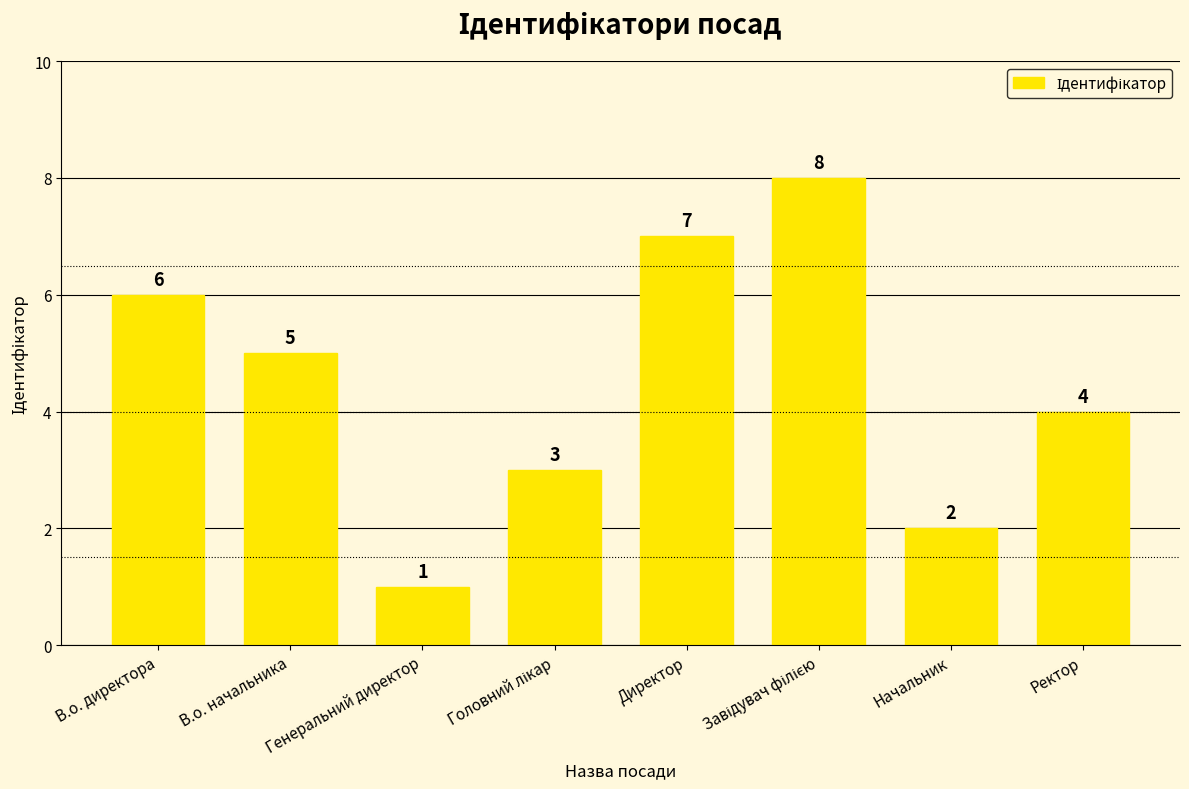

What is the label of the 5th bar from the left?

Директор